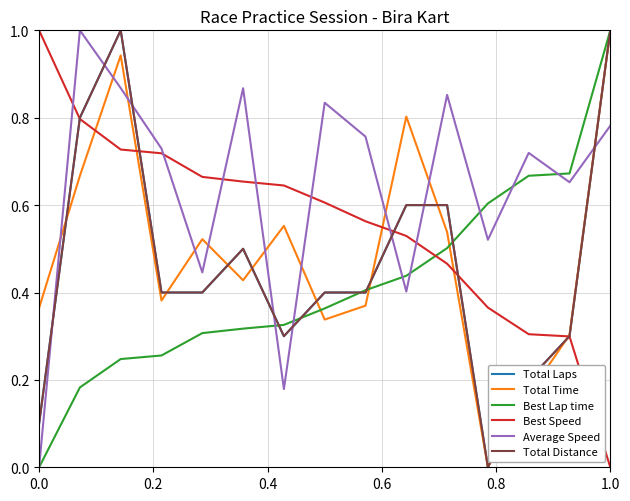

How many interior local valleys does the Total Laps series have?

2